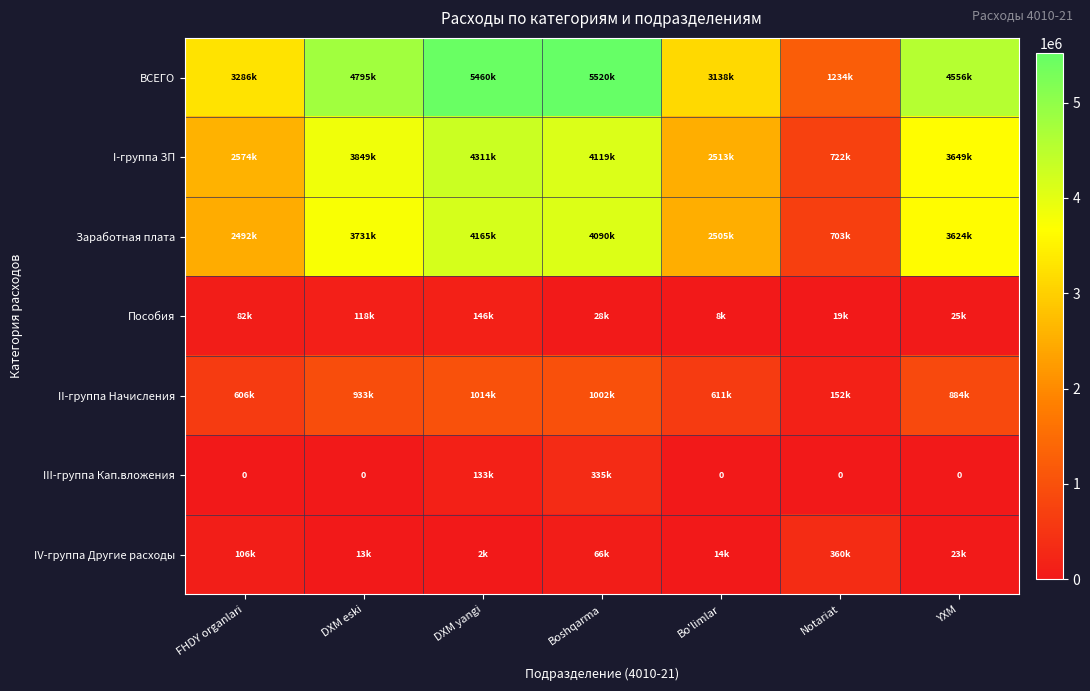

What value does the Заработная плата series have at Bo'limlar?

2505034.0